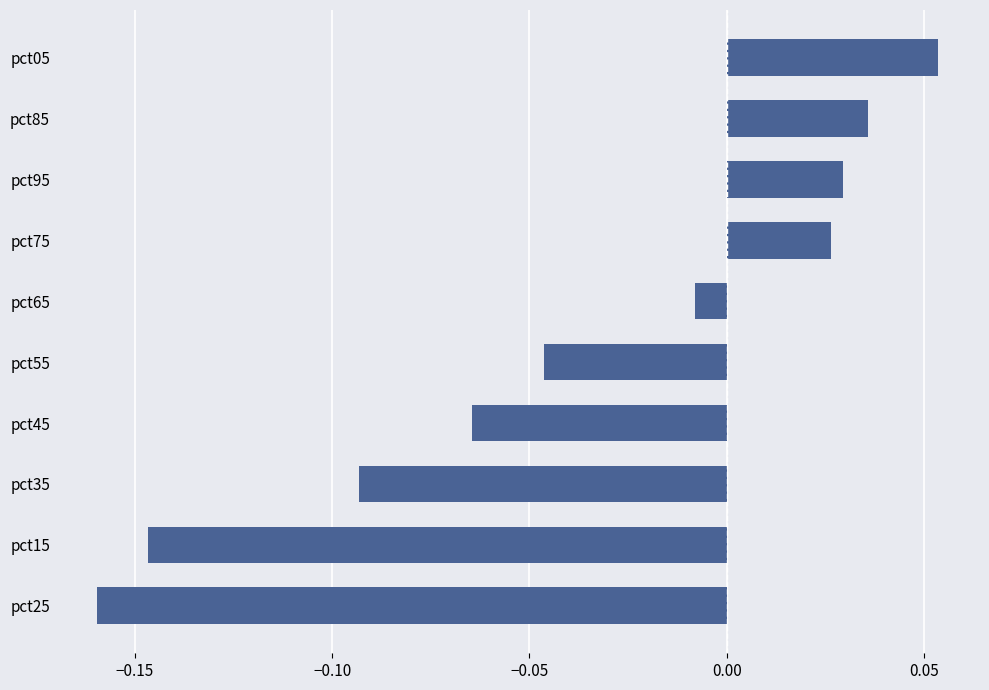

Is it true that the value at pct15 is -0.0?

False